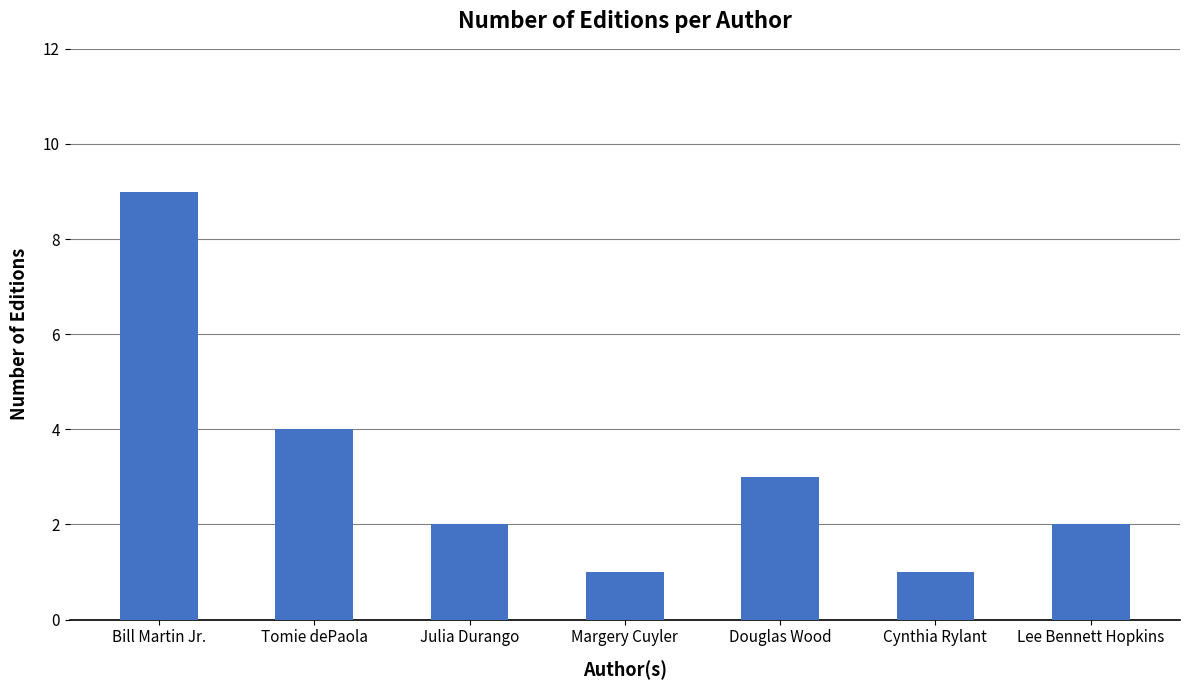

Where does the data first go above 2?

Bill Martin Jr.